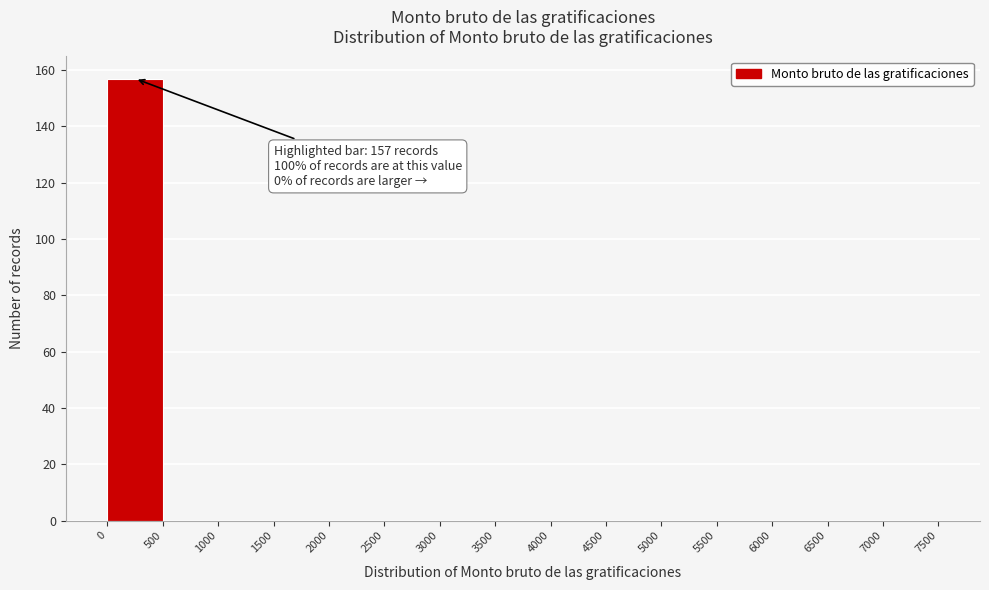

Over which range of the x-axis is the bar tallest?

0 to 500